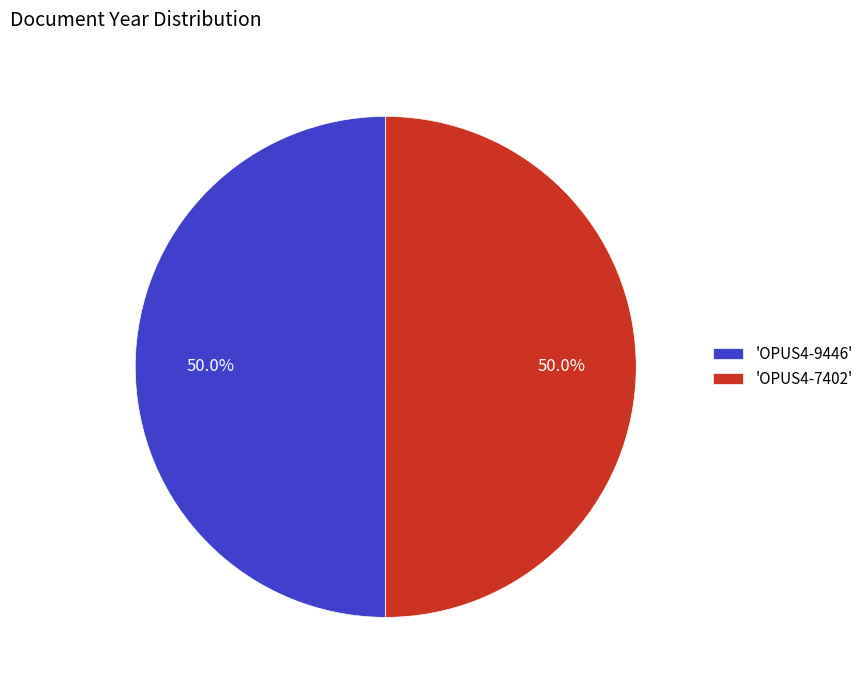

Approximately how many times larger is the value at 'OPUS4-9446' compared to 'OPUS4-7402'?

1.0